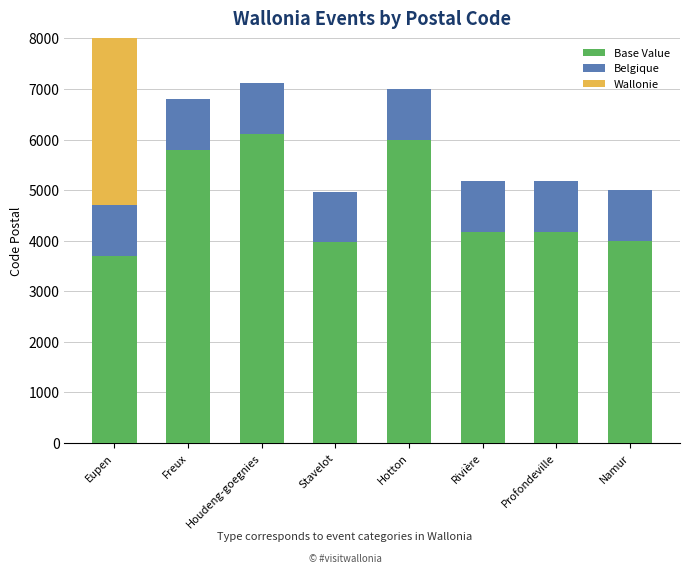

The value of Belgique at Namur is 1000. True or false?

True